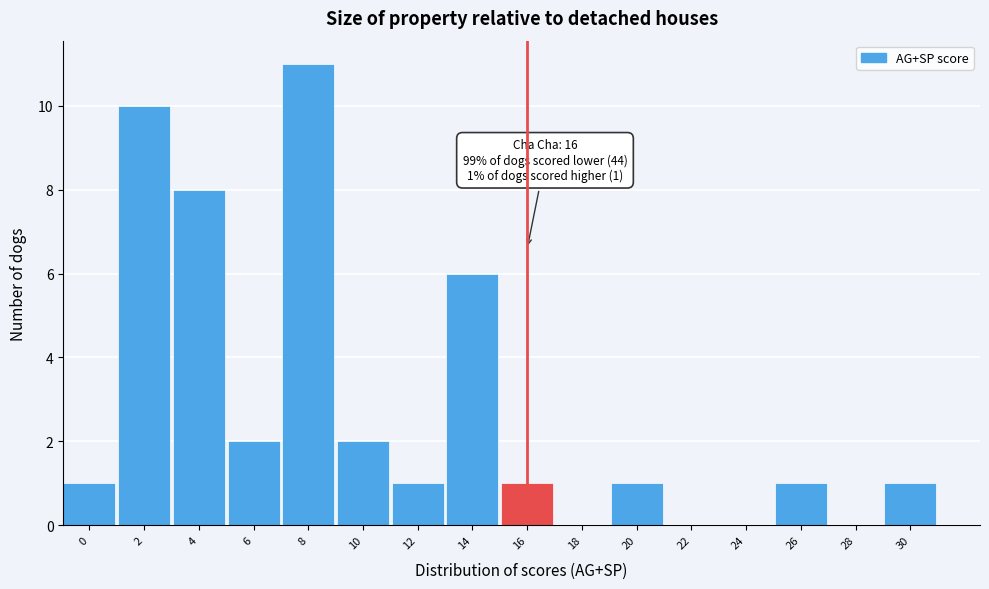

Reading right to left, transcribe all the data shown in this chart.

30=1	28=0	26=1	24=0	22=0	20=1	18=0	16=1	14=6	12=1	10=2	8=11	6=2	4=8	2=10	0=1